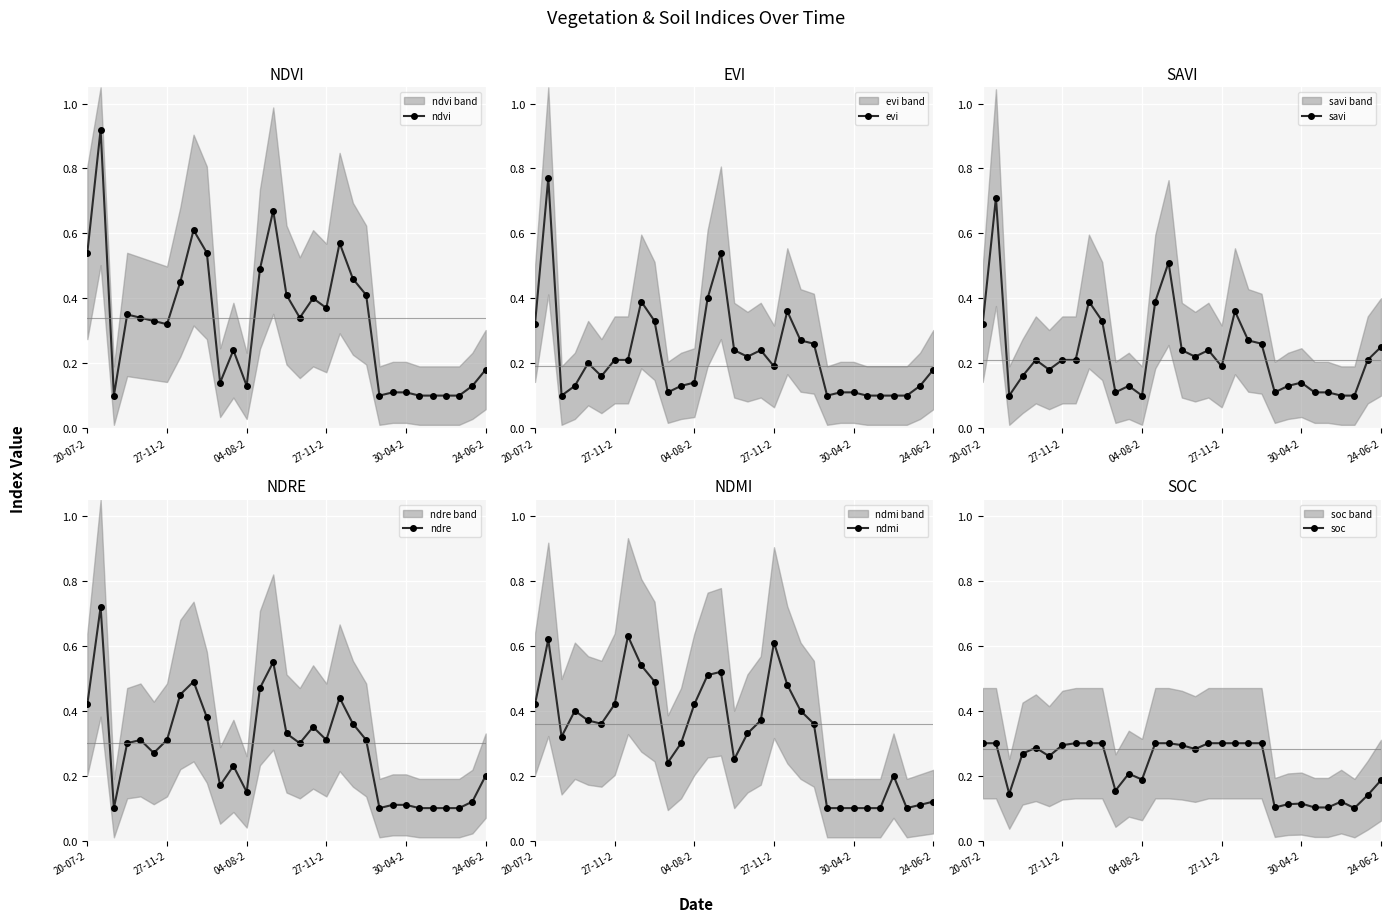

What is the average value of the evi series?

0.2